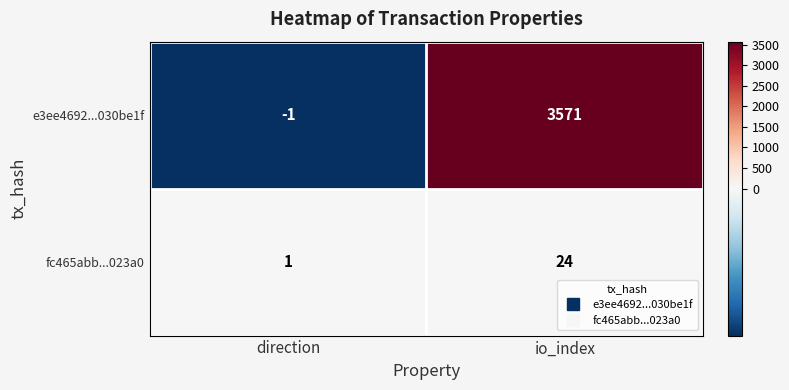

Reading left to right, what are all the values shown in this chart?

e3ee4692...030be1f: direction=-1	io_index=3571
fc465abb...023a0: direction=1	io_index=24